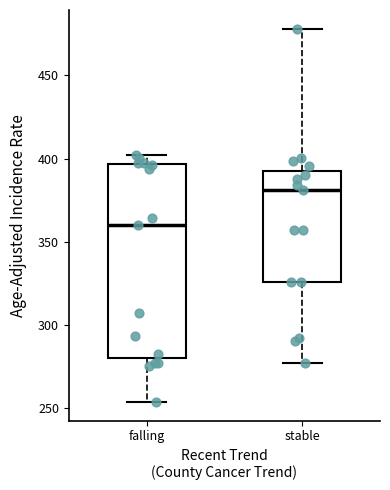

Comparing the boxes themselves (not the whiskers), which one is the tallest?

falling